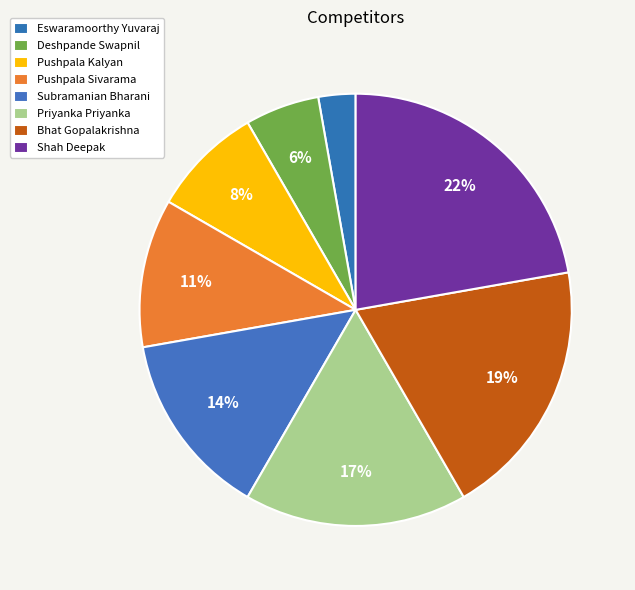

What is the largest slice in the pie chart?

Shah Deepak